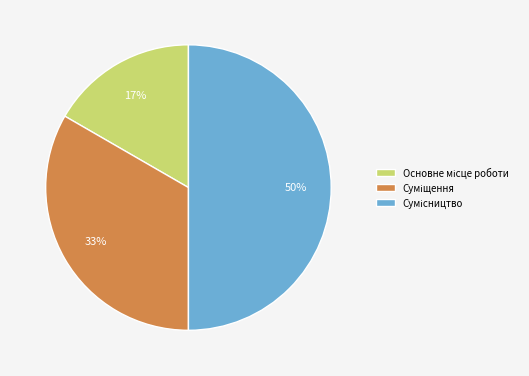

To the nearest percent, what is the difference between the largest and smallest slice percentages?

33%